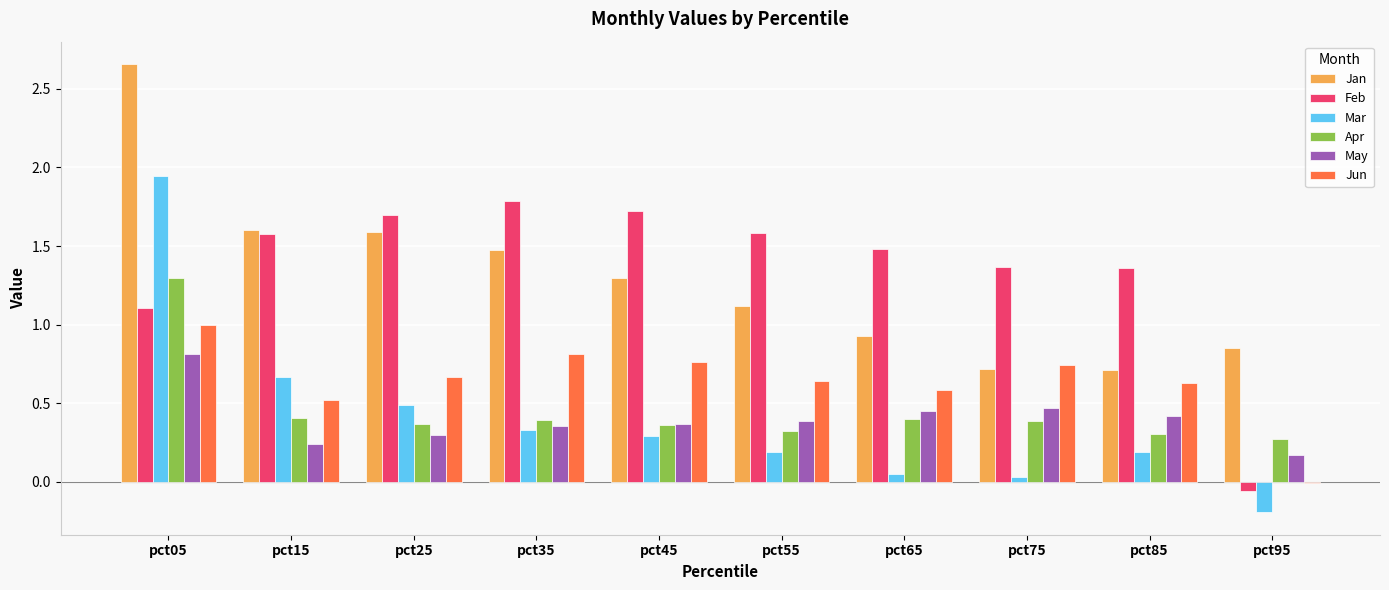

Which series changed the most between pct85 and pct95?

Feb